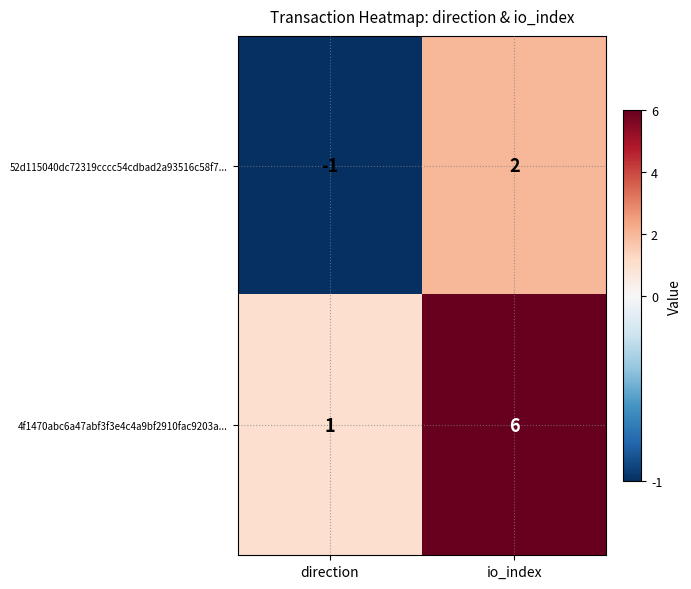

The 4f1470abc6a47abf3f3e4c4a9bf2910fac9203a... series shows 6 at io_index. True or false?

True